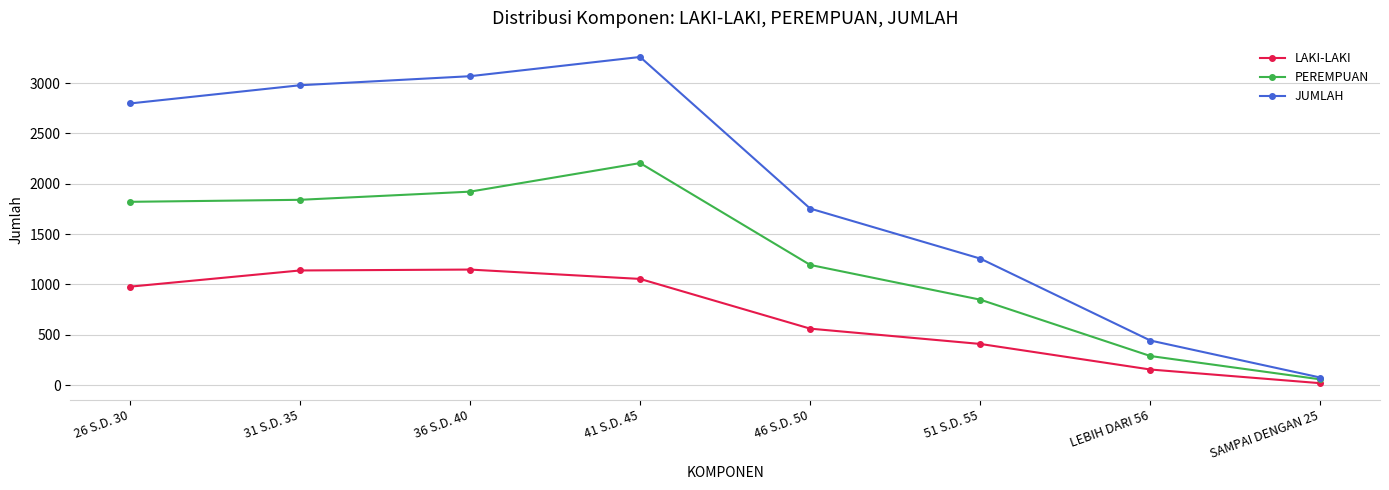

What is the label of the 4th point from the right?

46 S.D. 50